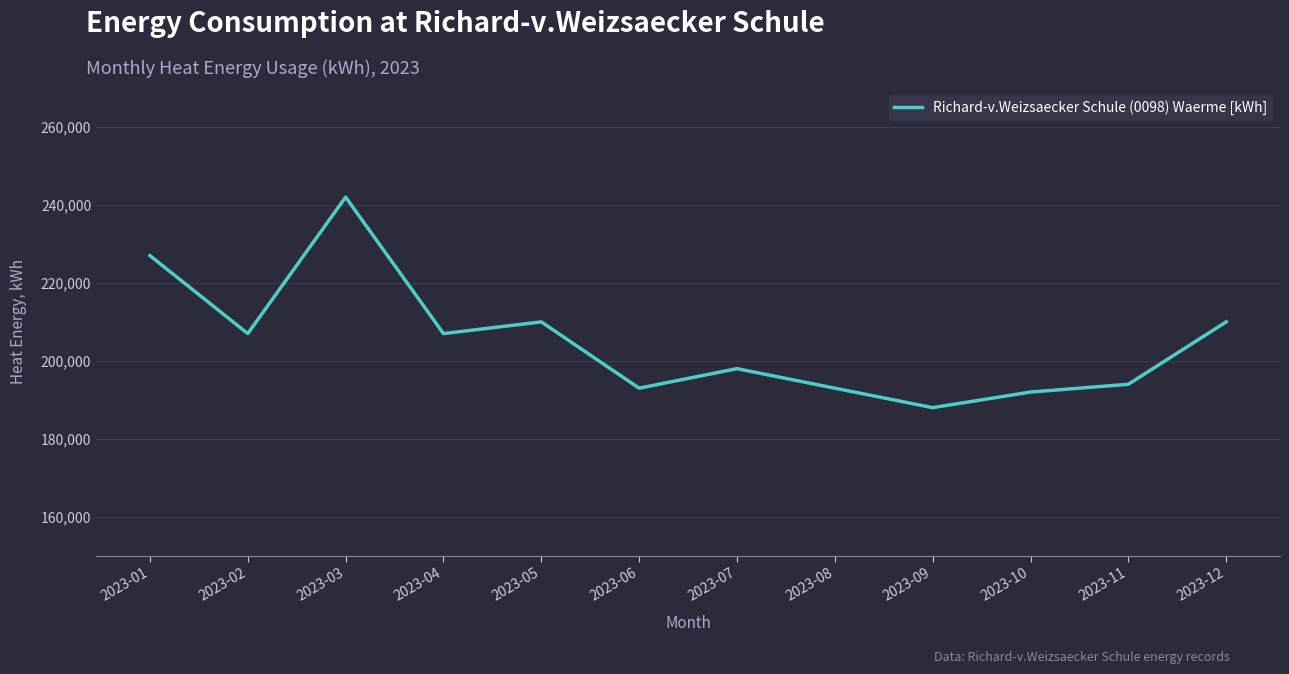

Is it true that the value at 2023-07 is 292655?

False